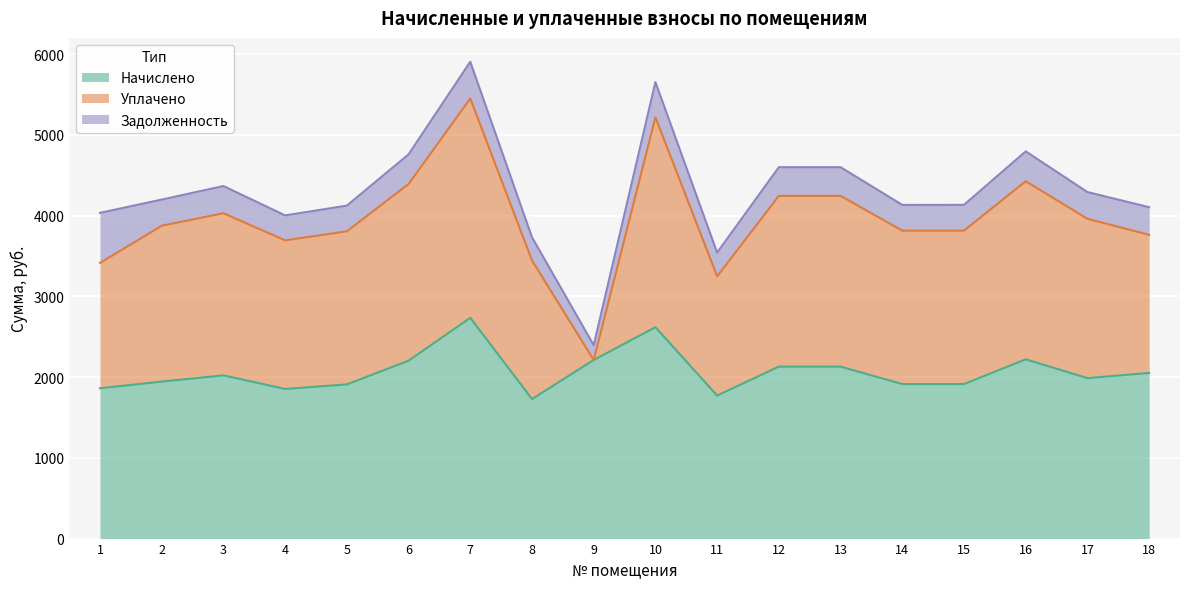

In Уплачено, how many points are higher than both neighbors (excluding endpoints)?

4